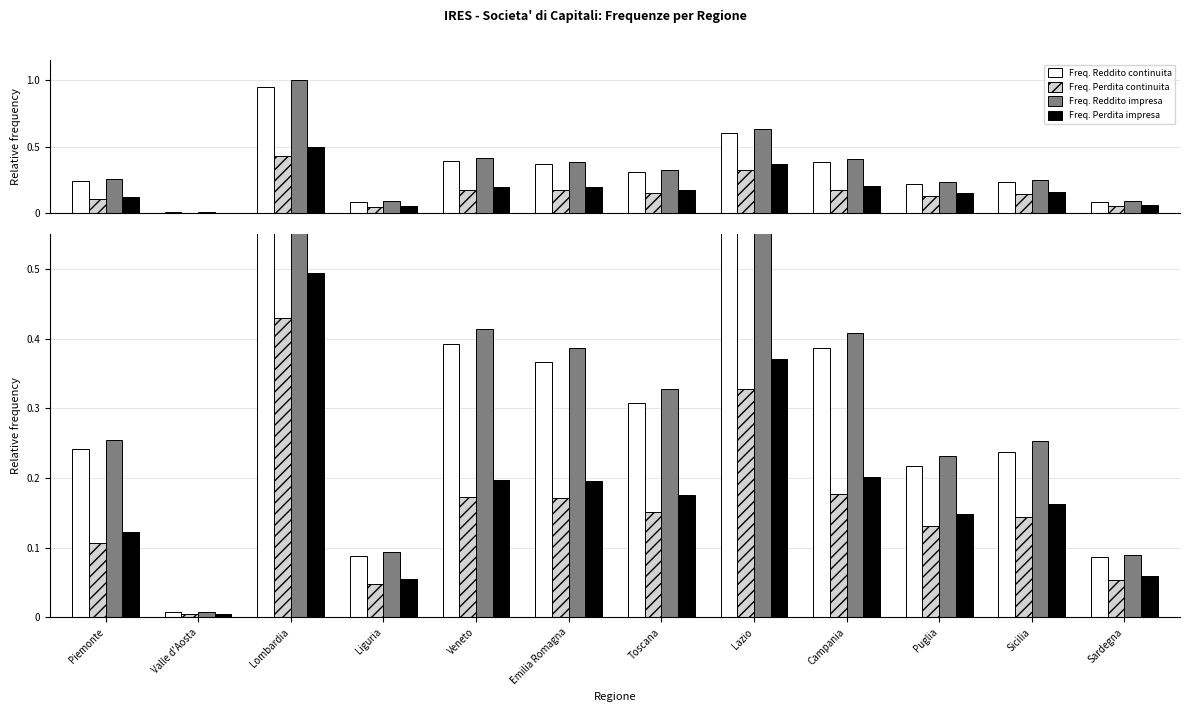

What is the sum of the Freq. Perdita continuita values at Lombardia and Lazio?

0.8